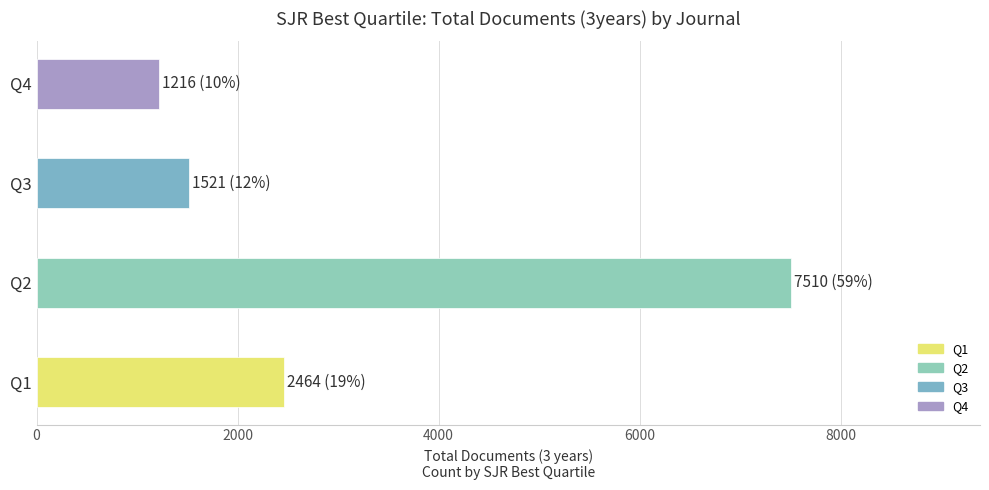

The value at Q1 is 2464. True or false?

True